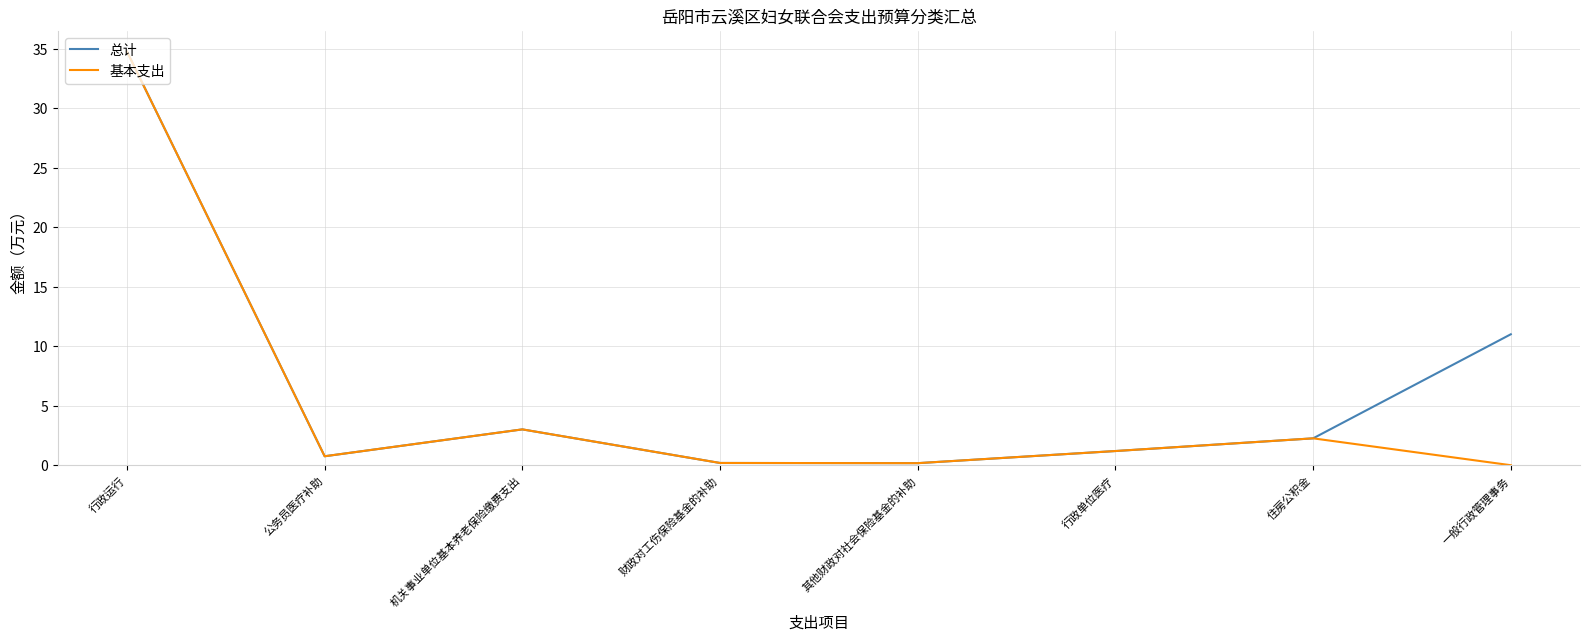

What is the total value across all series at 机关事业单位基本养老保险缴费支出?

6.0